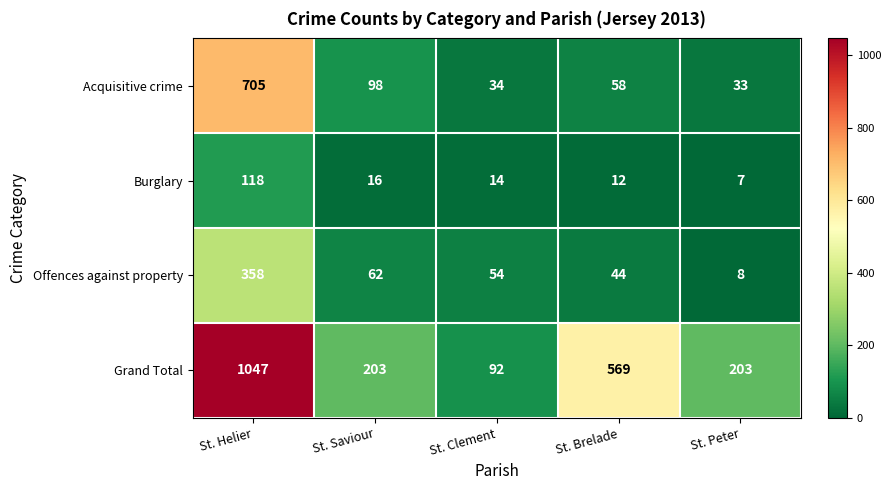

Is it true that Acquisitive crime equals 20 at St. Clement?

False